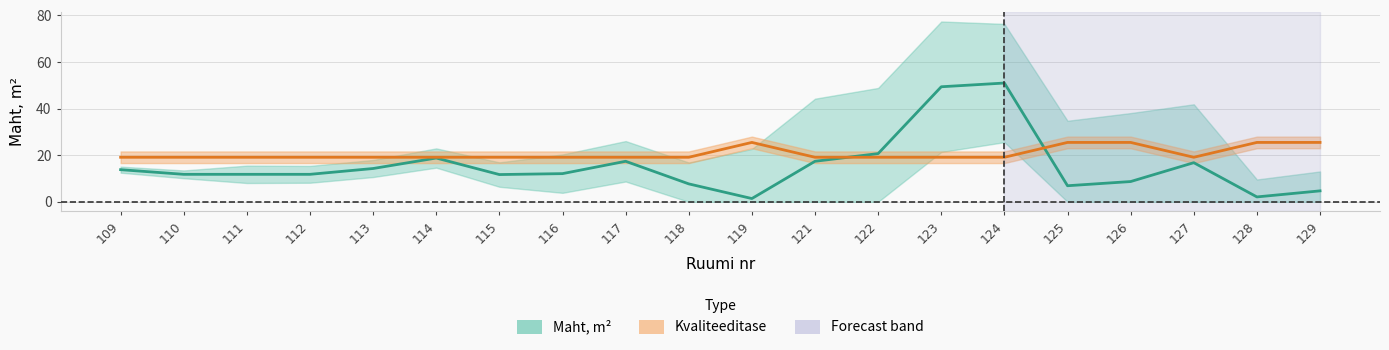

Reading left to right, transcribe all the data shown in this chart.

Maht, m²: 109=13.8	110=11.8	111=11.8	112=11.8	113=14.3	114=18.8	115=11.7	116=12.1	117=17.4	118=7.7	119=1.4	121=17.4	122=20.7	123=49.4	124=51.0	125=6.9	126=8.7	127=16.8	128=2.1	129=4.7
Kvaliteeditase: 109=19.1	110=19.1	111=19.1	112=19.1	113=19.1	114=19.1	115=19.1	116=19.1	117=19.1	118=19.1	119=25.5	121=19.1	122=19.1	123=19.1	124=19.1	125=25.5	126=25.5	127=19.1	128=25.5	129=25.5